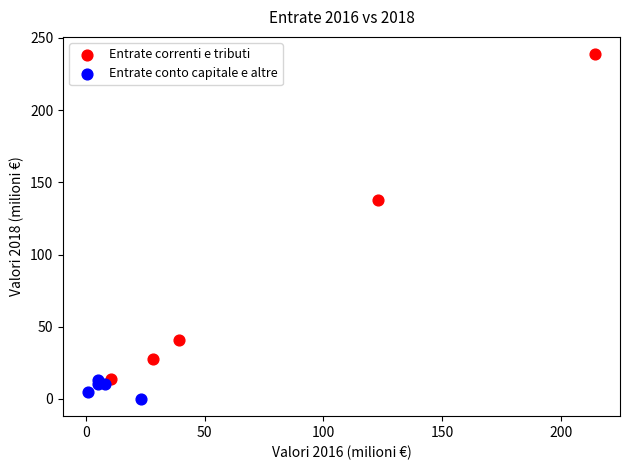

Which series has the largest Y range (max minus min)?

Entrate correnti e tributi